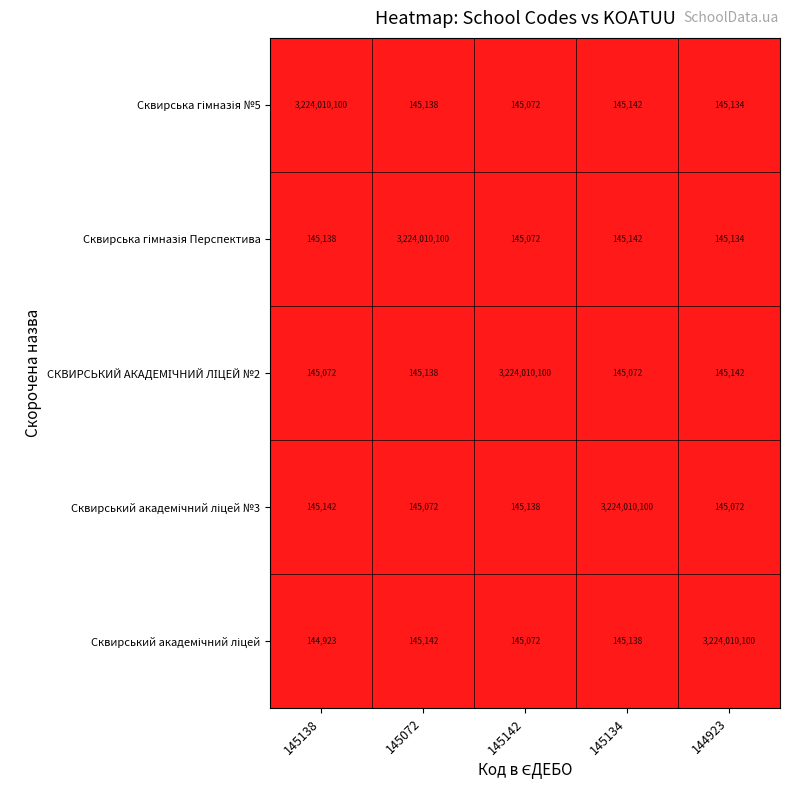

What is the spread (max minus min) of values at 145142?

3223865028